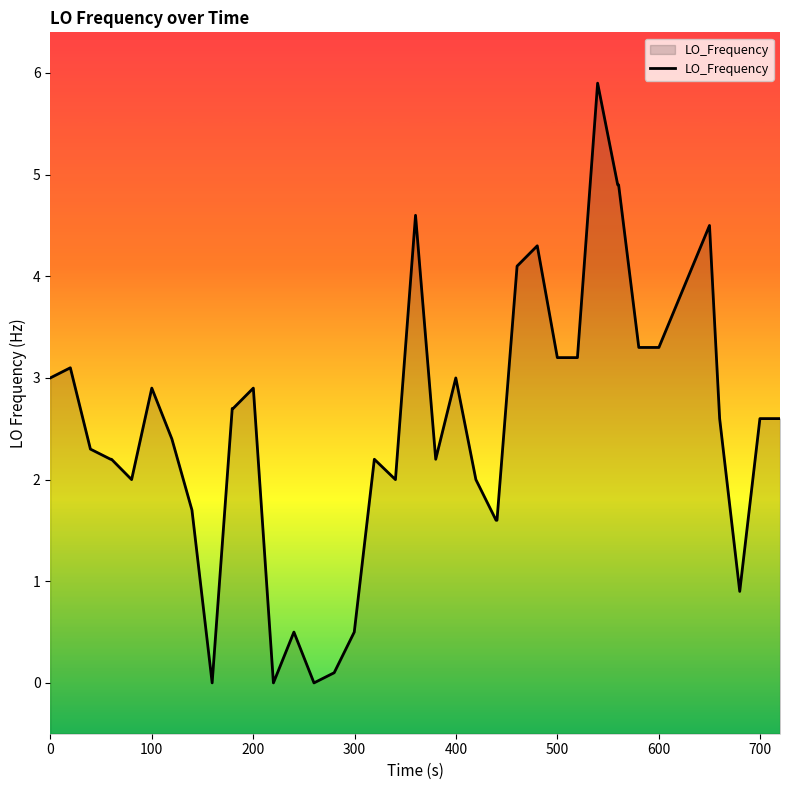

What is the value of the 36th point from the left?

4.5